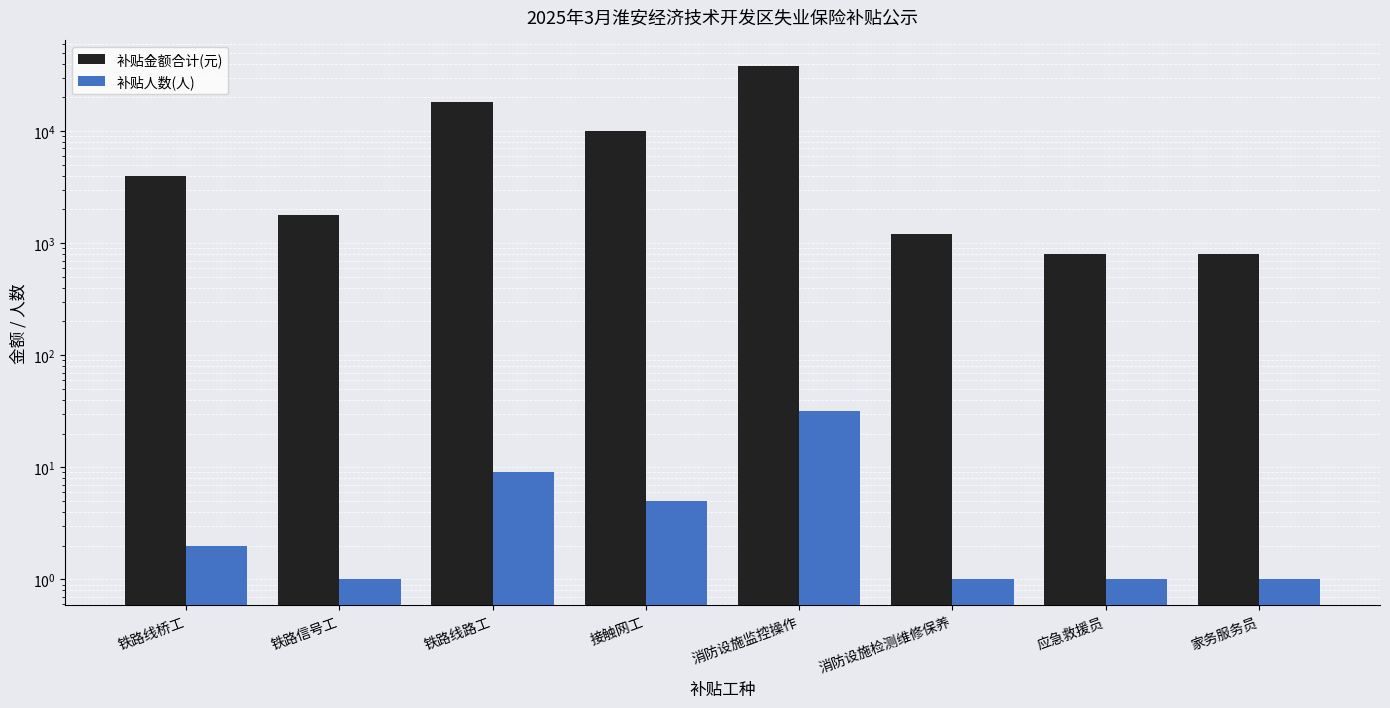

Where is 补贴金额合计(元) nearest to the value 19600?

铁路线路工